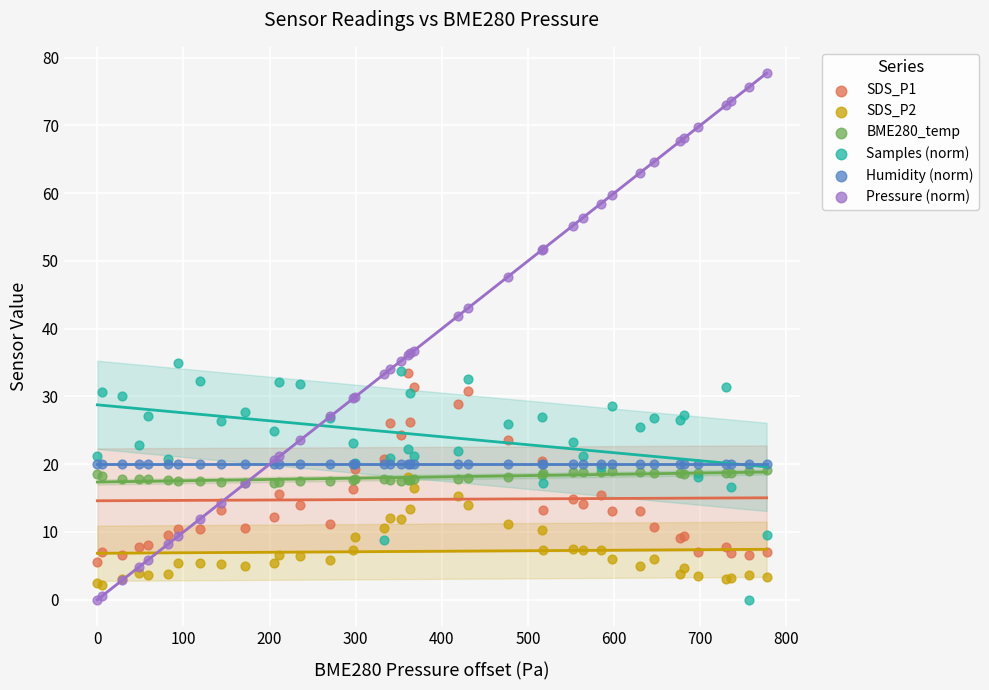

What are all the series names shown in the legend?

SDS_P1, SDS_P2, BME280_temp, Samples (norm), Humidity (norm), Pressure (norm)